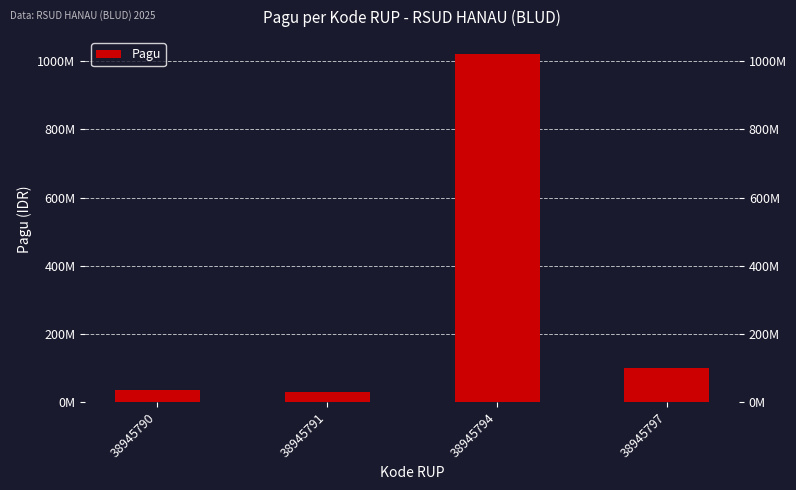

Read the value at 38945797, to the nearest 50.

100000000